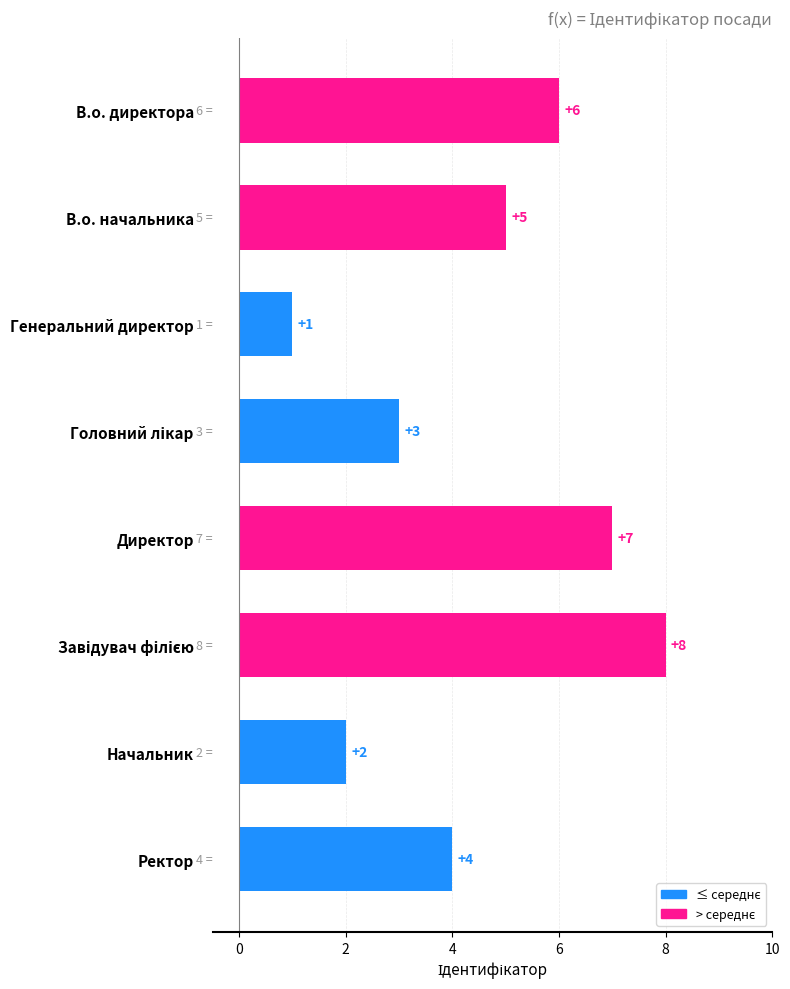

What is the greatest value displayed?

8